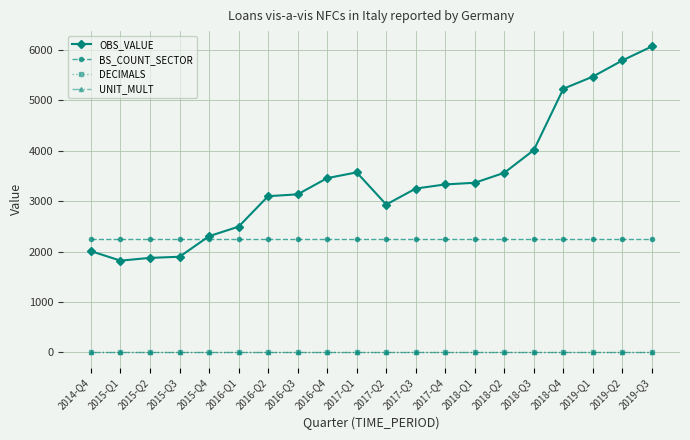

Which series has the largest total across all categories?

OBS_VALUE